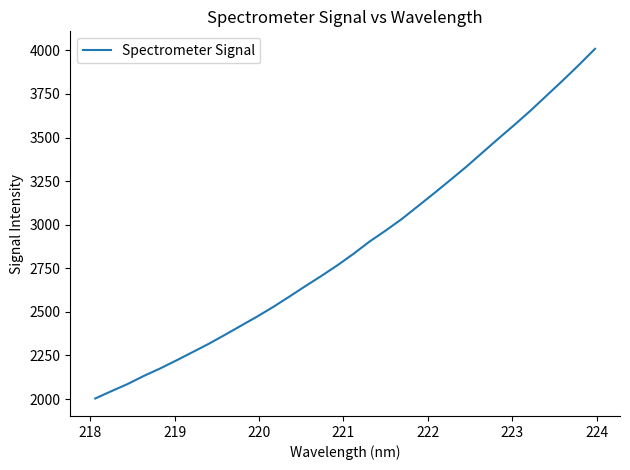

What is the difference between the maximum and minimum values?

2005.7